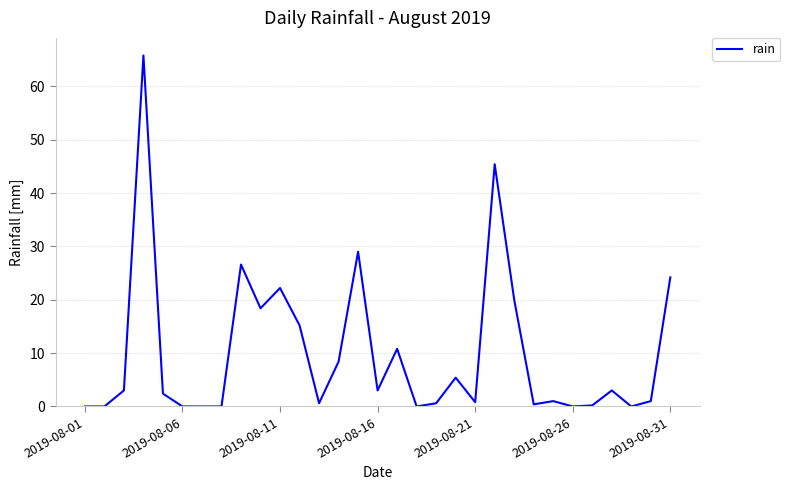

What is the greatest value displayed?

65.8